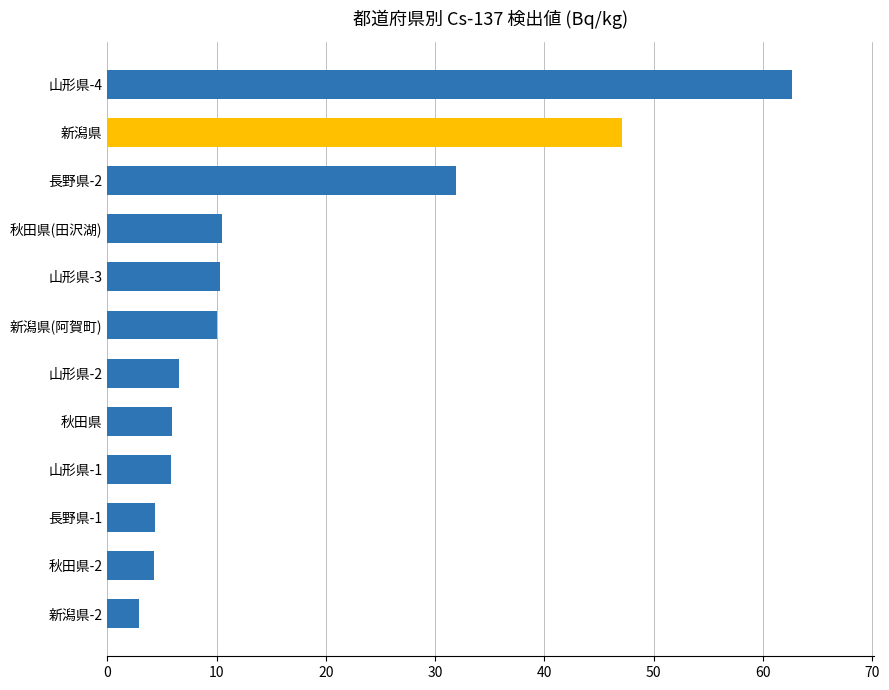

What is the sum of all values?

202.3